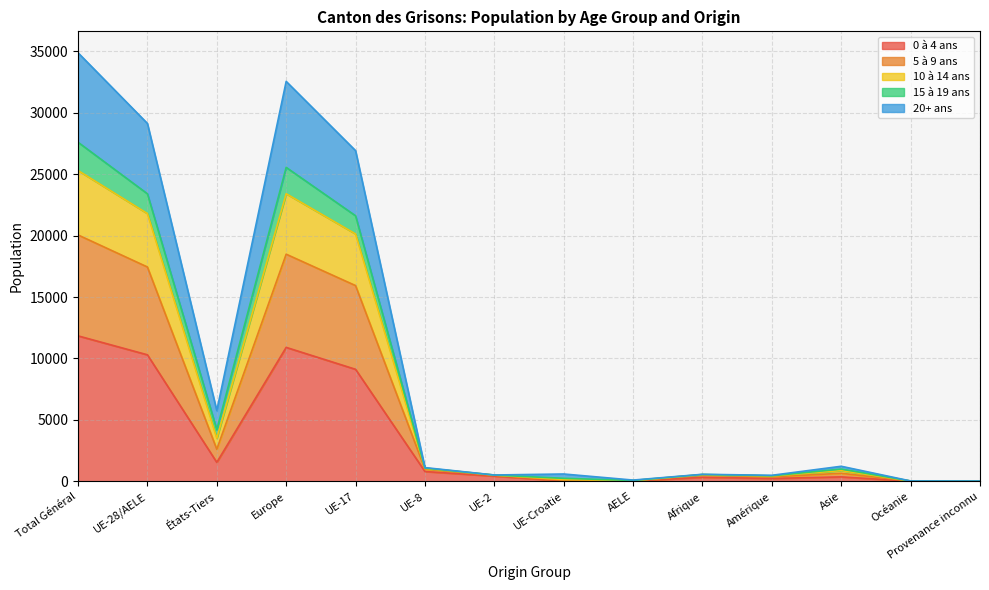

What is the lowest value of the 15 à 19 ans series?

21